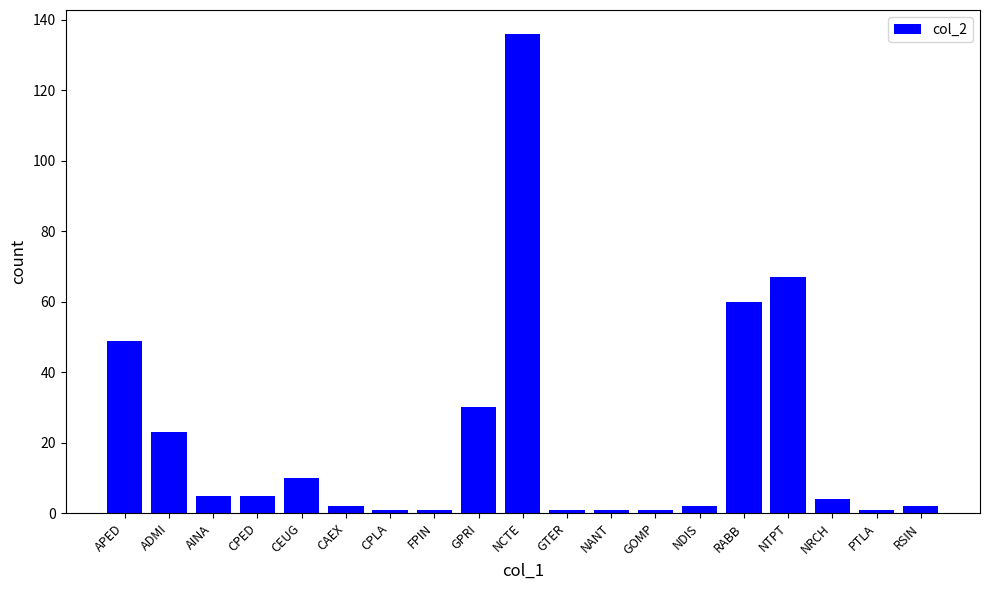

What is the change in value from CPED to CPLA?

-4